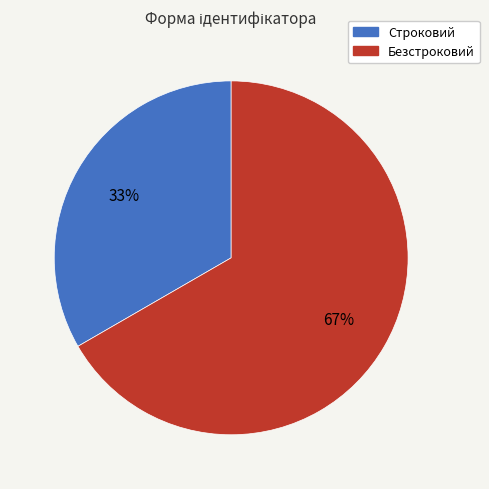

How many segments does this pie chart have?

2